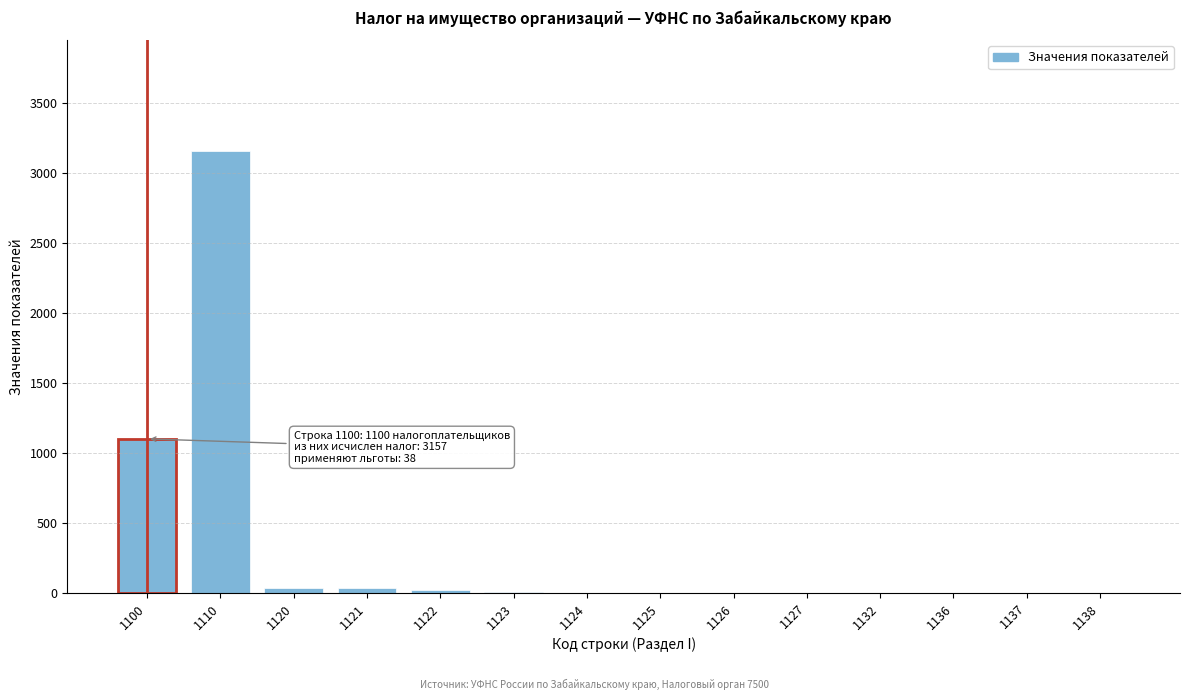

At which label is the value closest to 1578?

1100